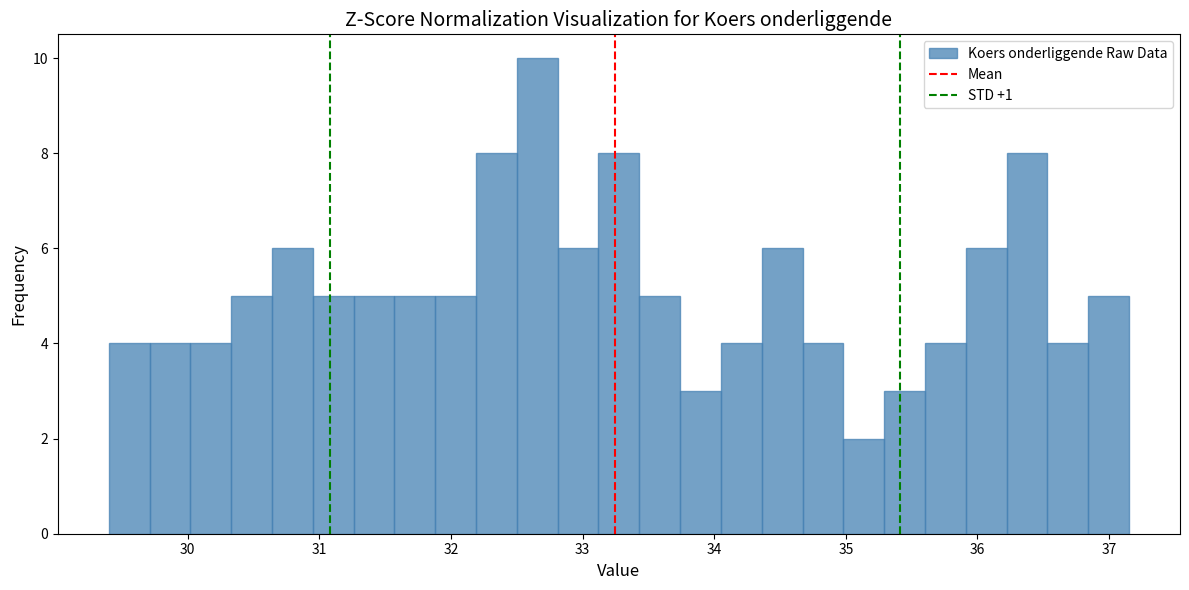

Around what value on the x-axis is the tallest bar? Give the approximate position of its centre, as read against the axis.

32.7